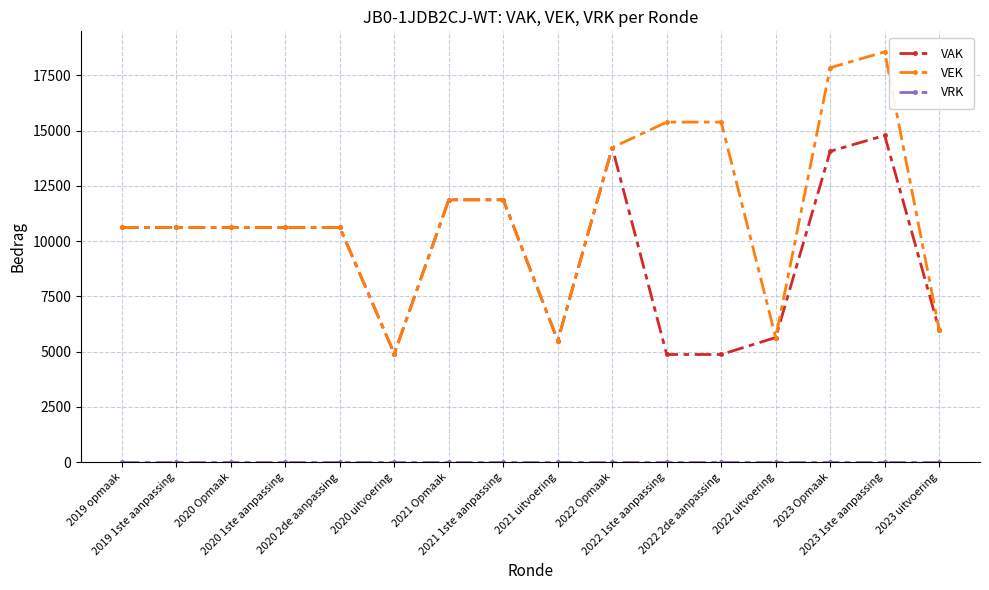

What is the total value across all series at 2022 Opmaak?

28462